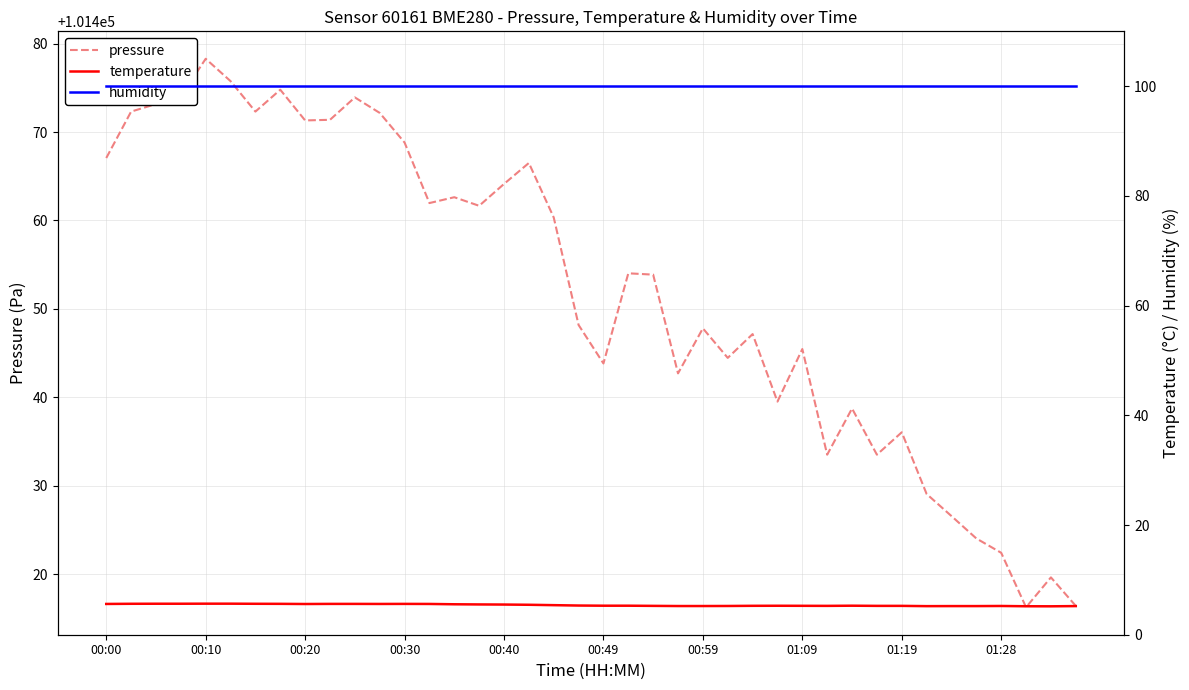

Which series changed the most between 27 and 35?

pressure